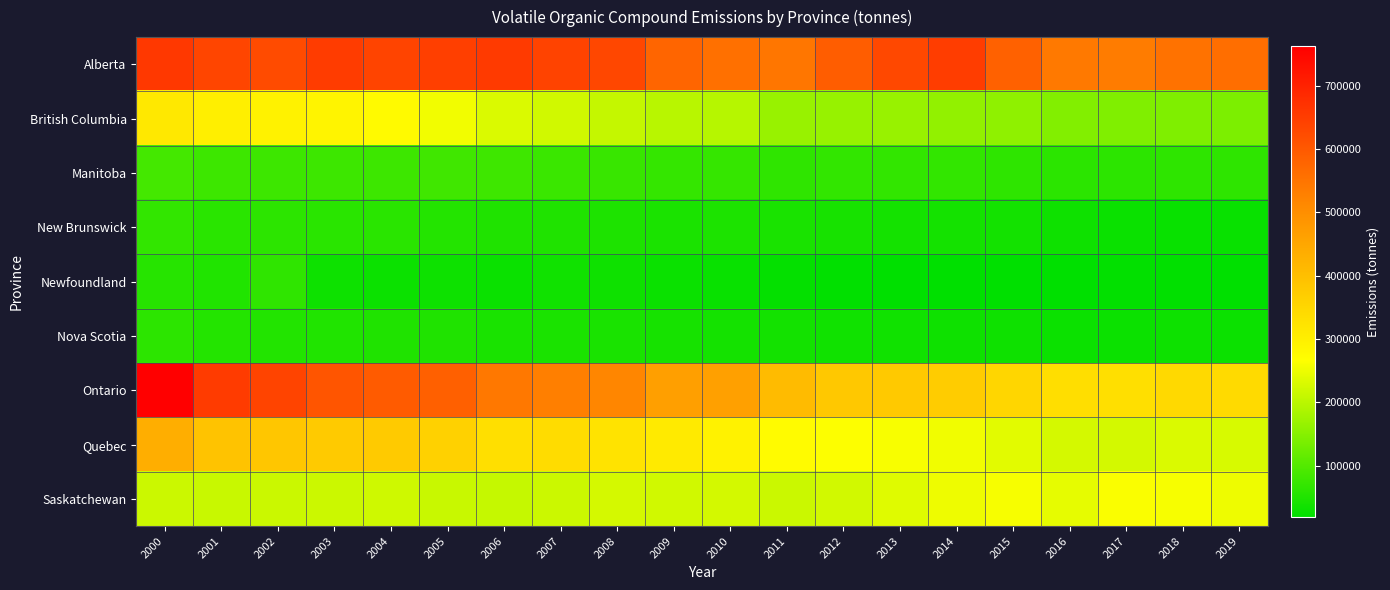

List the series in order of their peak value, lowest first.

Nova Scotia, Newfoundland, New Brunswick, Manitoba, Saskatchewan, British Columbia, Quebec, Alberta, Ontario